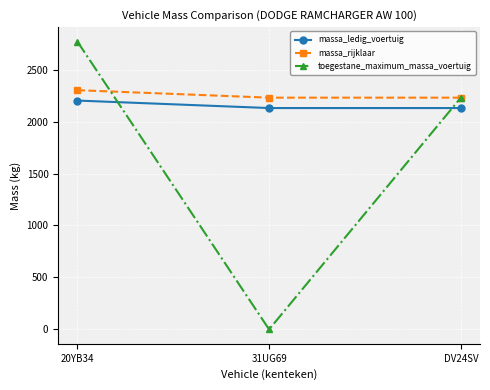

How many series are shown in this chart?

3